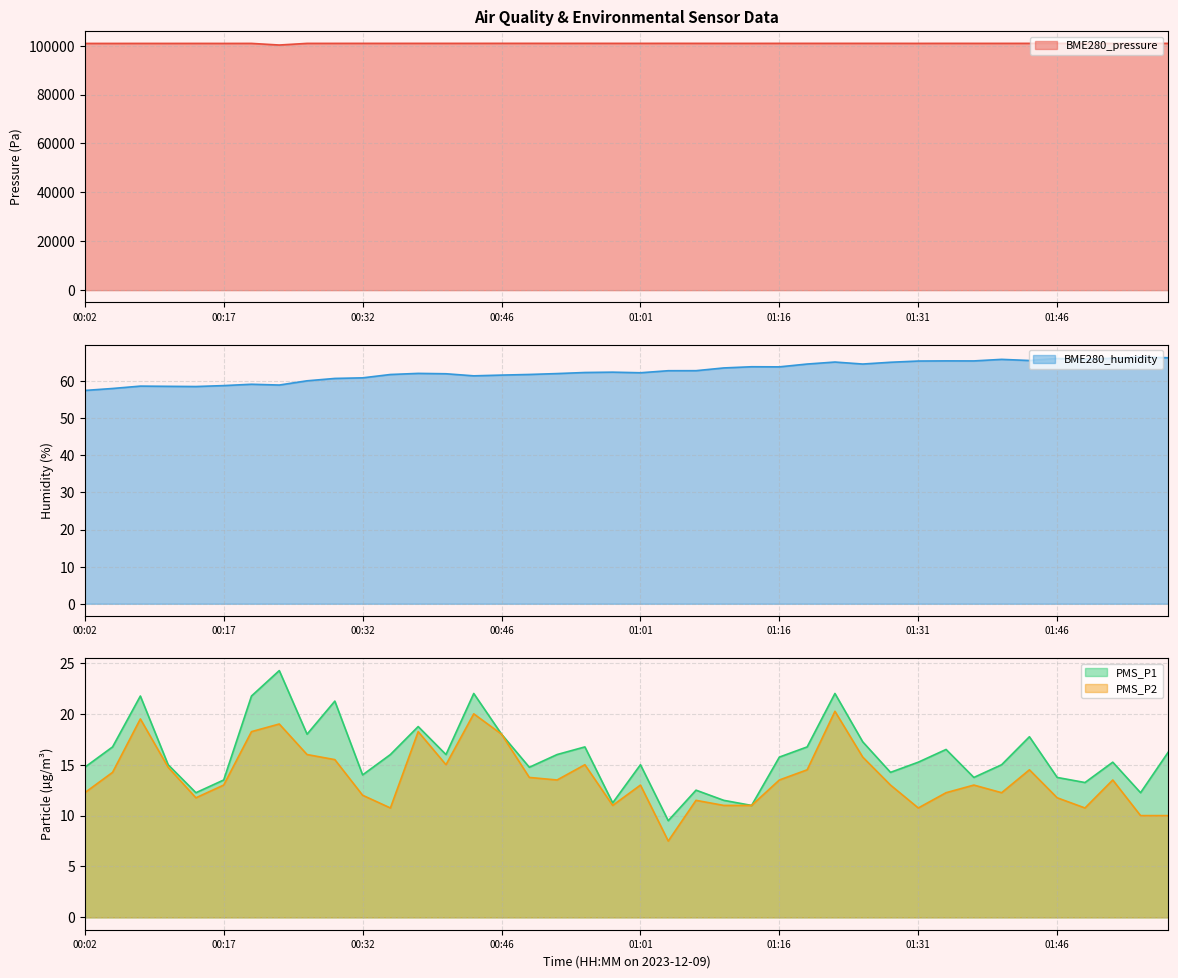

Which series has the largest total across all categories?

BME280_pressure